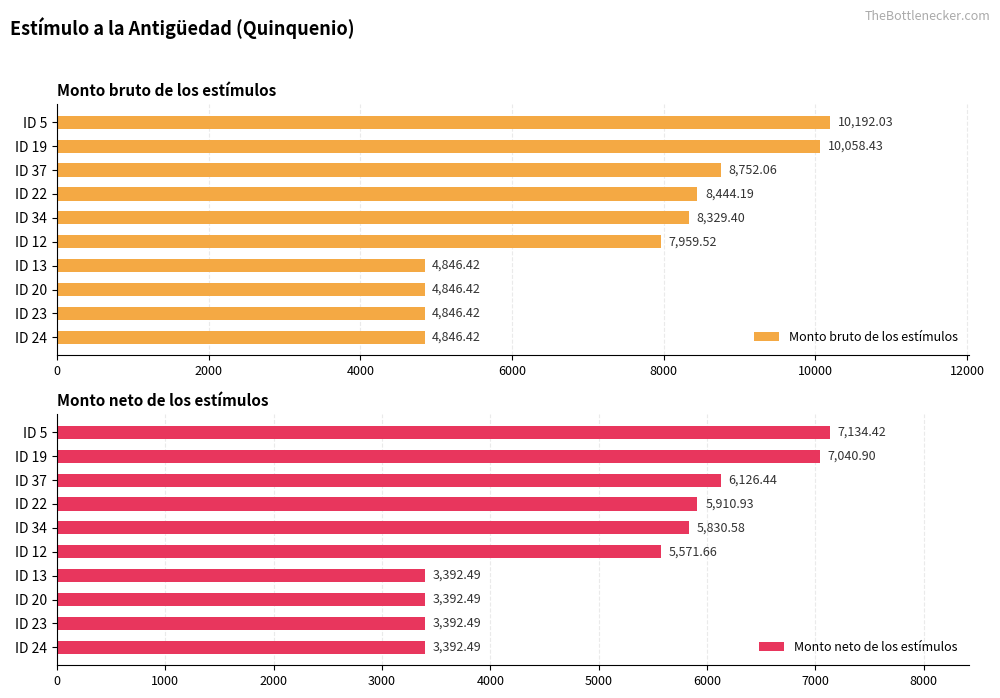

How many values in the Monto neto de los estímulos series are below 5830?

5